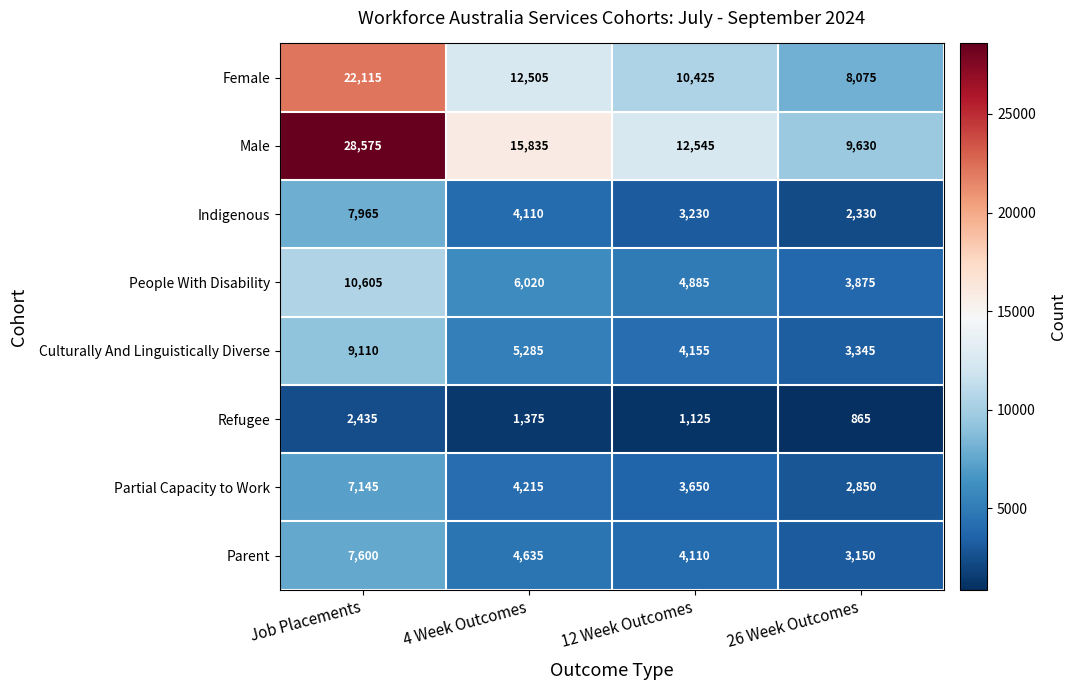

Count the number of categories in the chart.

4